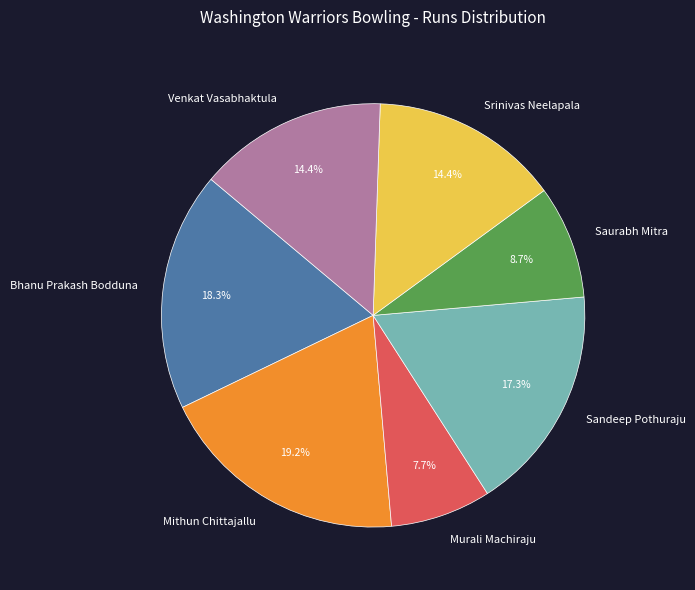

How many slices are in this pie chart?

7